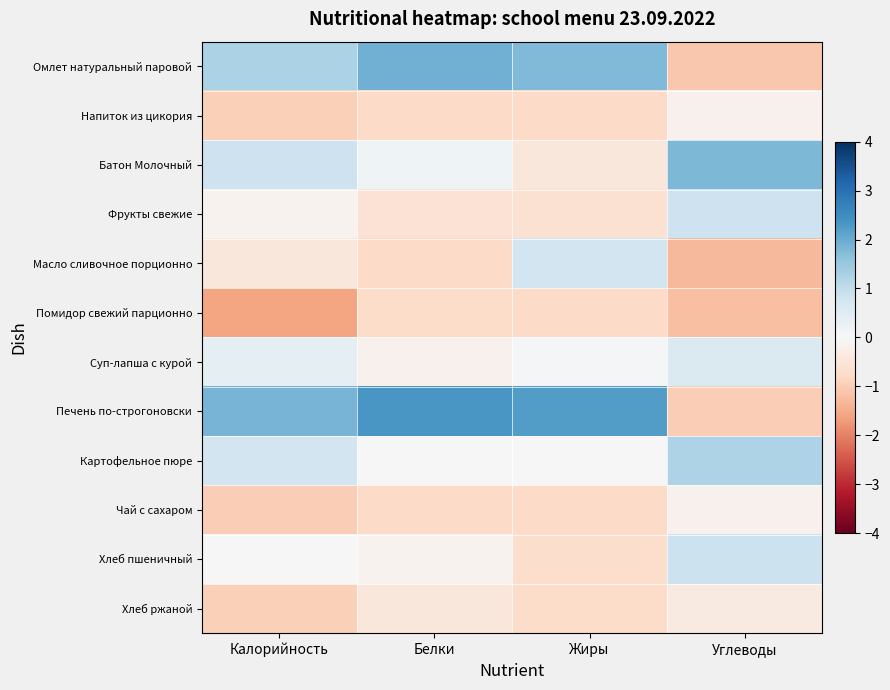

Which series has the largest total across all categories?

Печень по-строгоновски